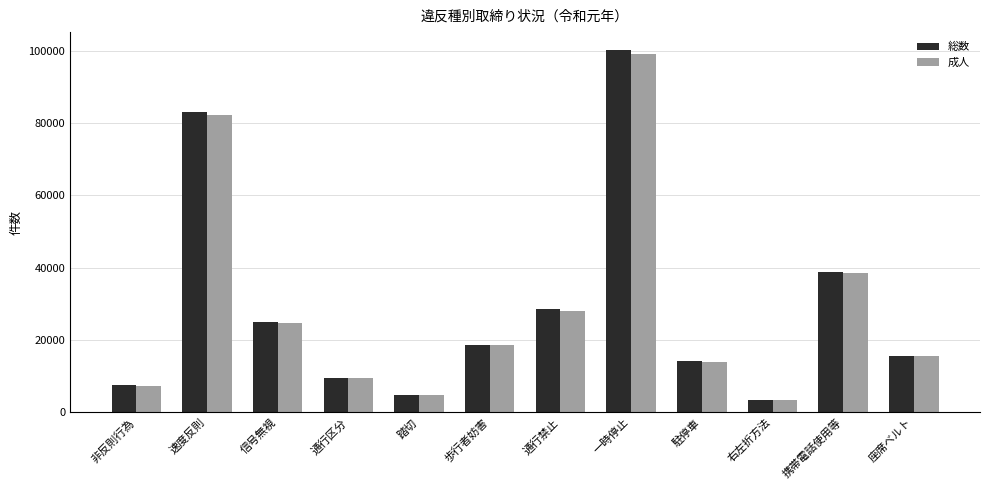

What is the difference between the maximum and minimum values in the 総数 series?

96636